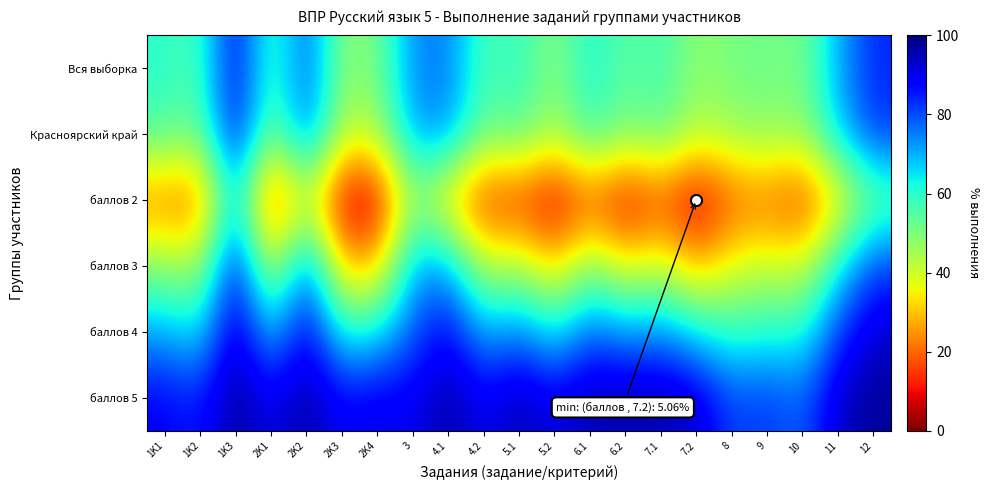

Rank the series at 12 from highest to lowest value.

баллов 5, баллов 4, Вся выборка, Красноярский край, баллов 3, баллов 2